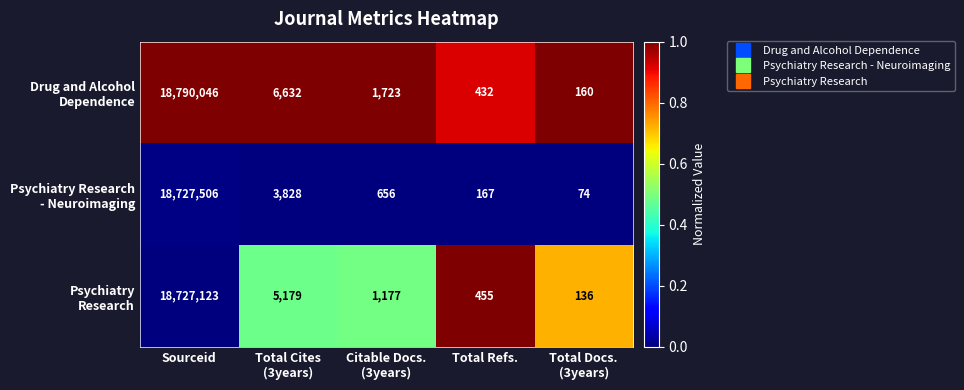

At which category is the sum across all series the highest?

Sourceid